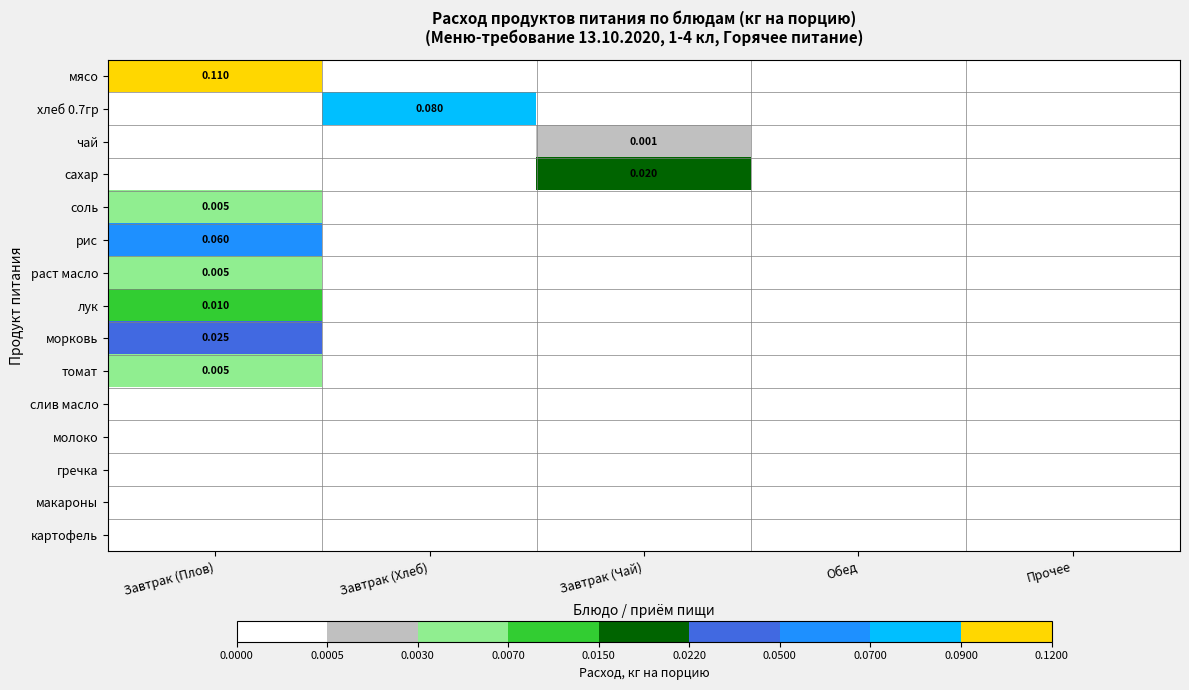

List the labels in order of картофель value, largest first.

Завтрак (Плов), Завтрак (Хлеб), Завтрак (Чай), Обед, Прочее